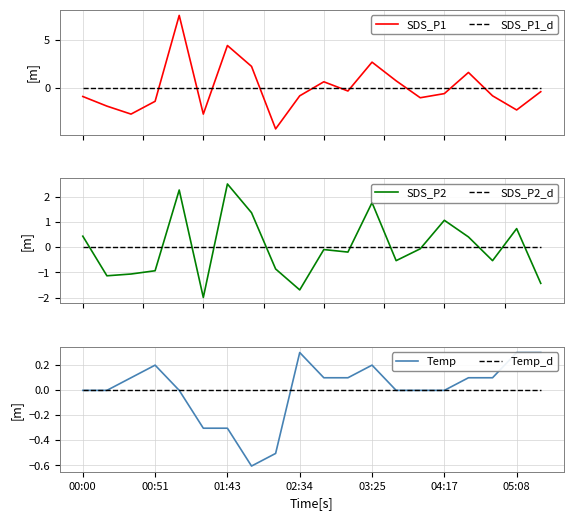

What is the minimum value for SDS_P1?

-4.2